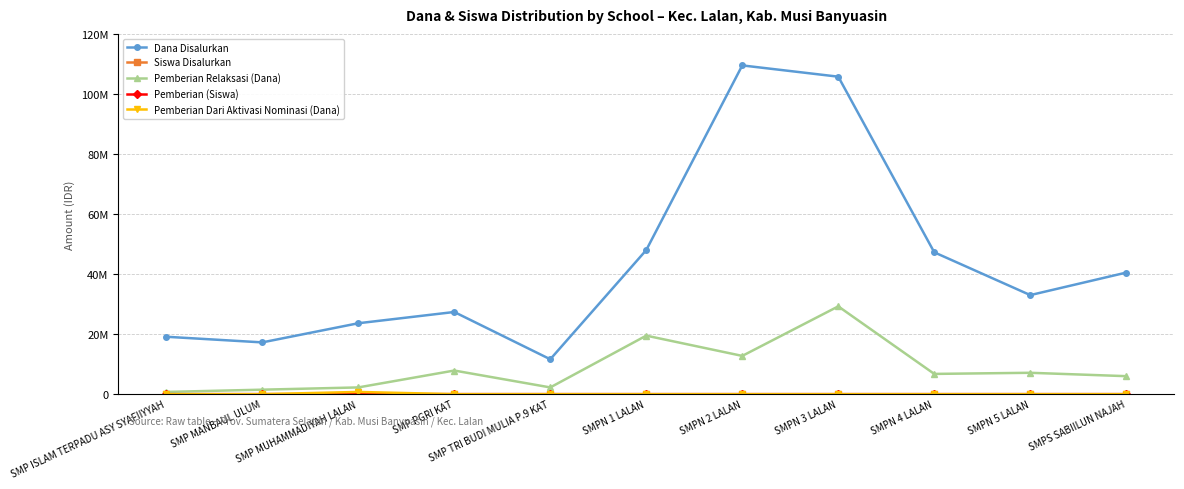

What is the label of the 10th point from the left?

SMPN 5 LALAN